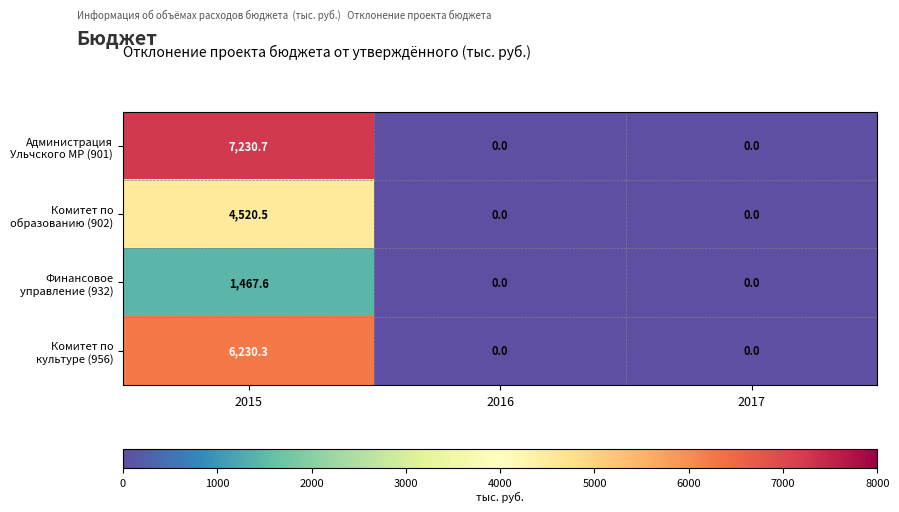

Is it true that Комитет по культуре (956) equals -3749.6 at 2017?

False